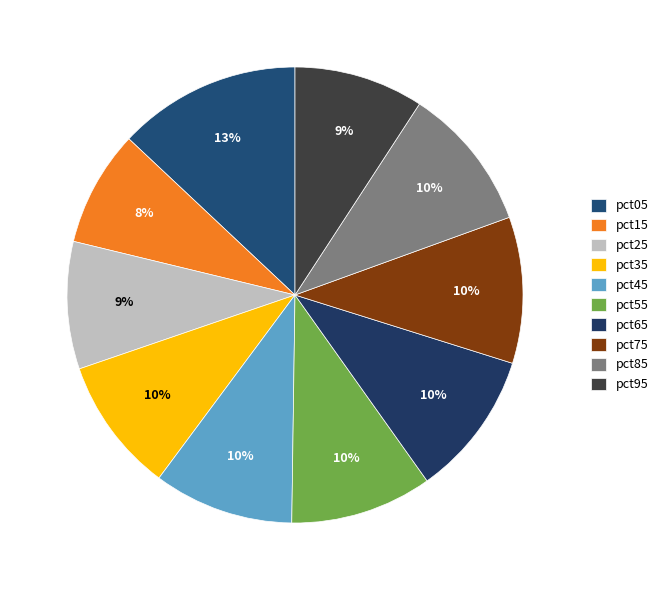

Is the sum of pct55 and pct65 greater than half?

No